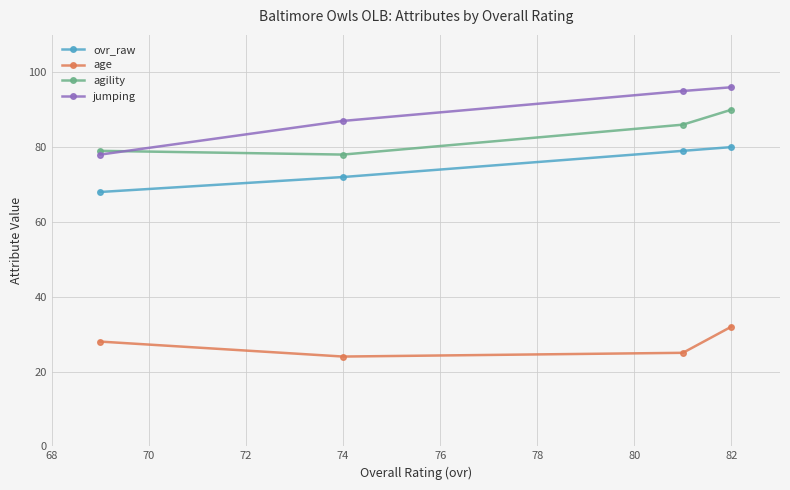

At how many categories does at least one series exceed 67?

4